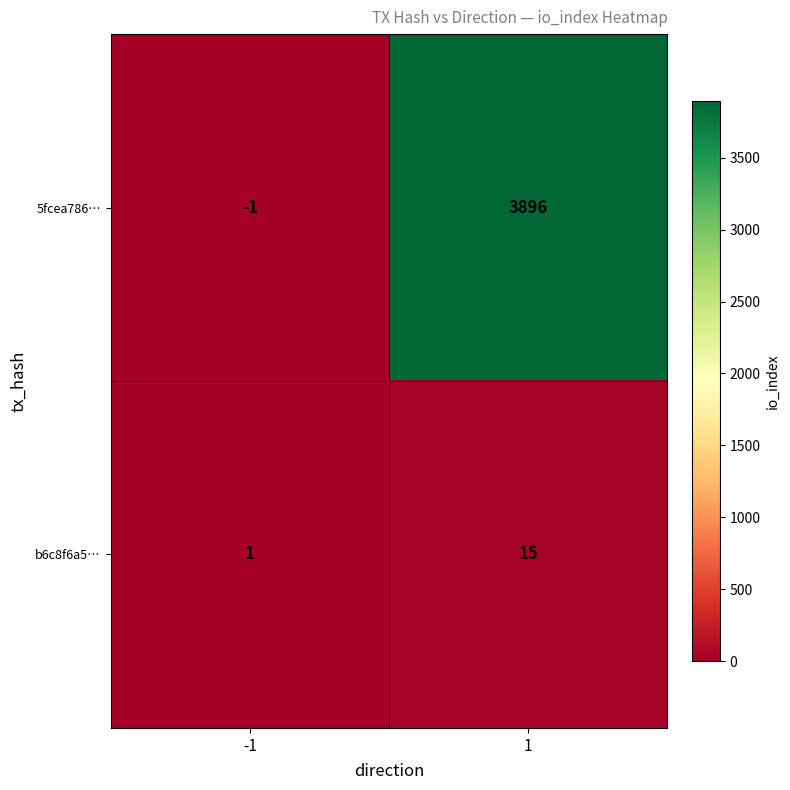

What value does the b6c8f6a5… series have at 1, to the nearest 5?

15